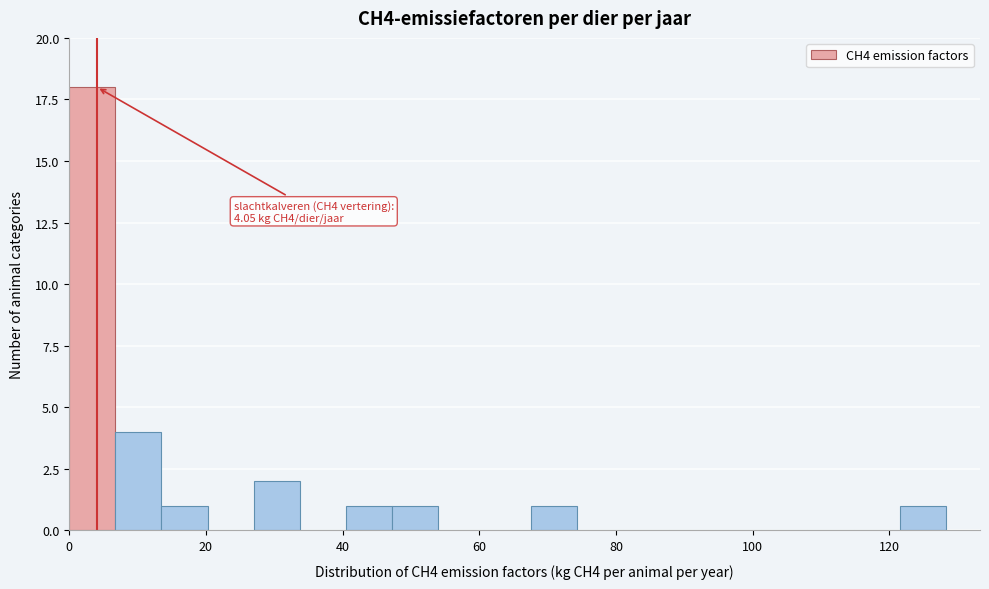

Around what value on the x-axis is the tallest bar? Give the approximate position of its centre, as read against the axis.

4